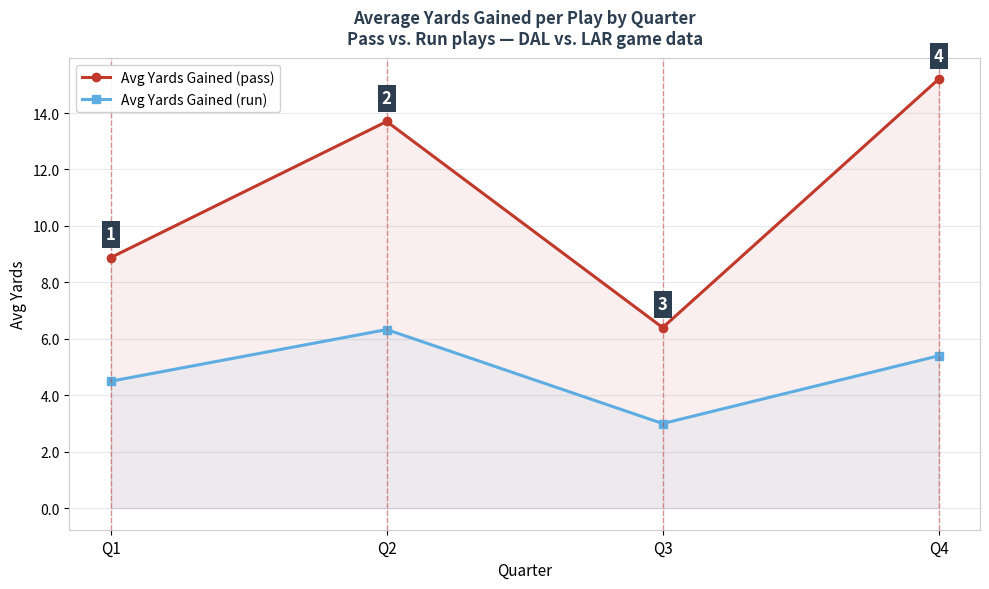

True or false: Avg Yards Gained (pass) and Avg Yards Gained (run) intersect in this chart.

False